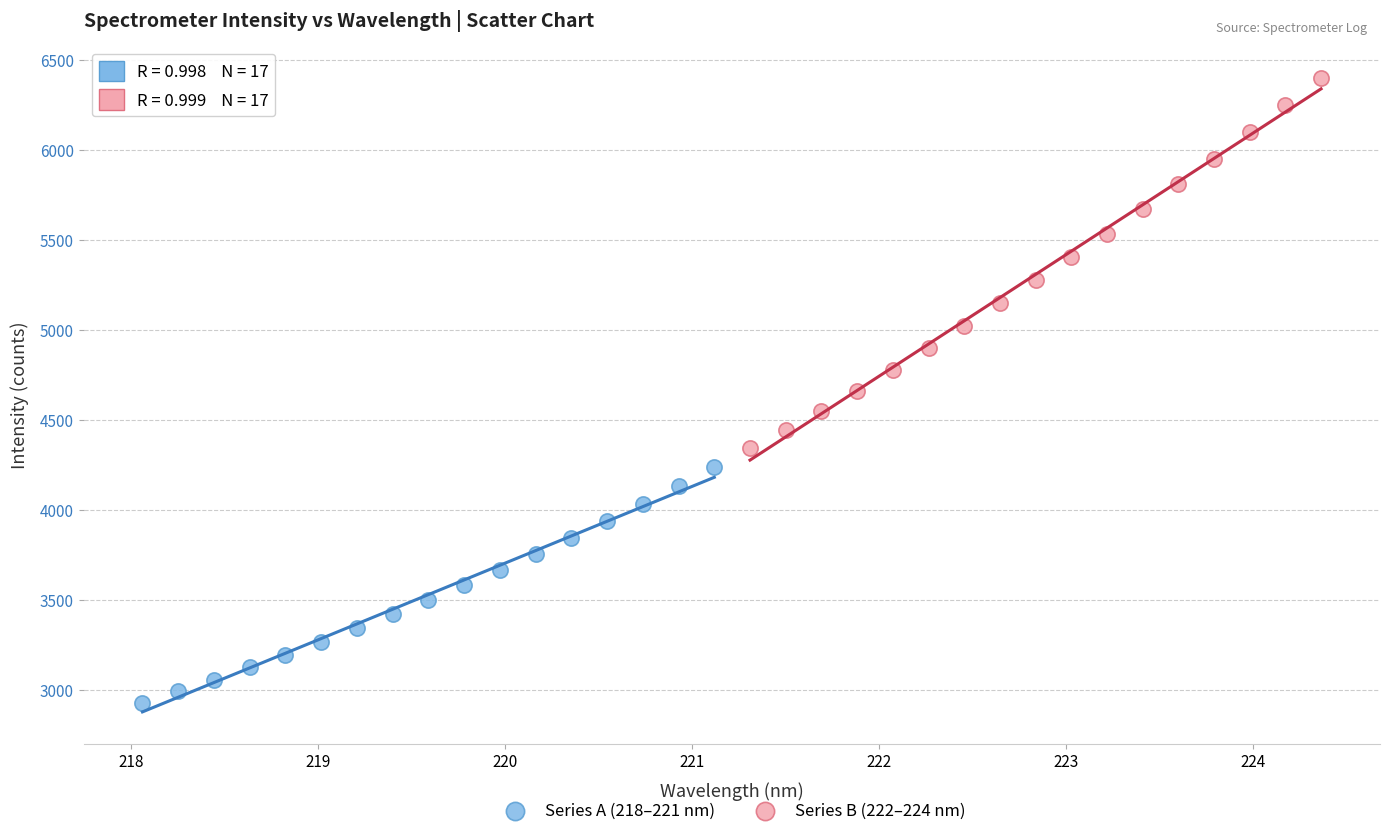

Which series reaches the maximum Y coordinate?

Series B (222–224 nm)